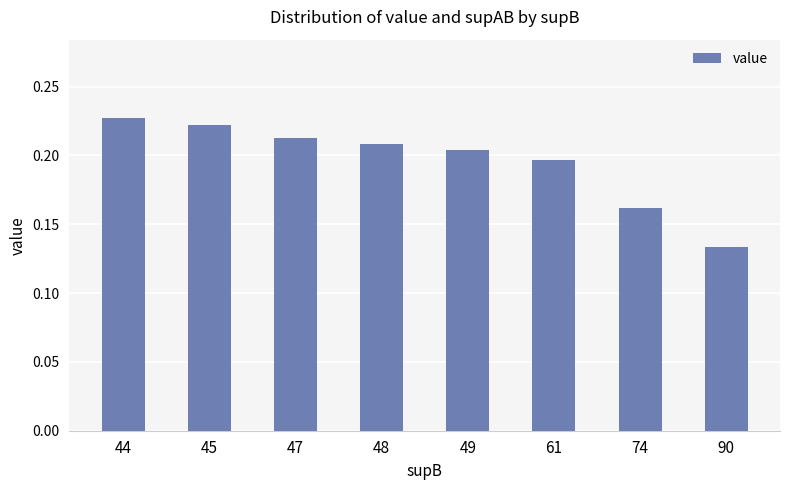

Are the bars horizontal?

No